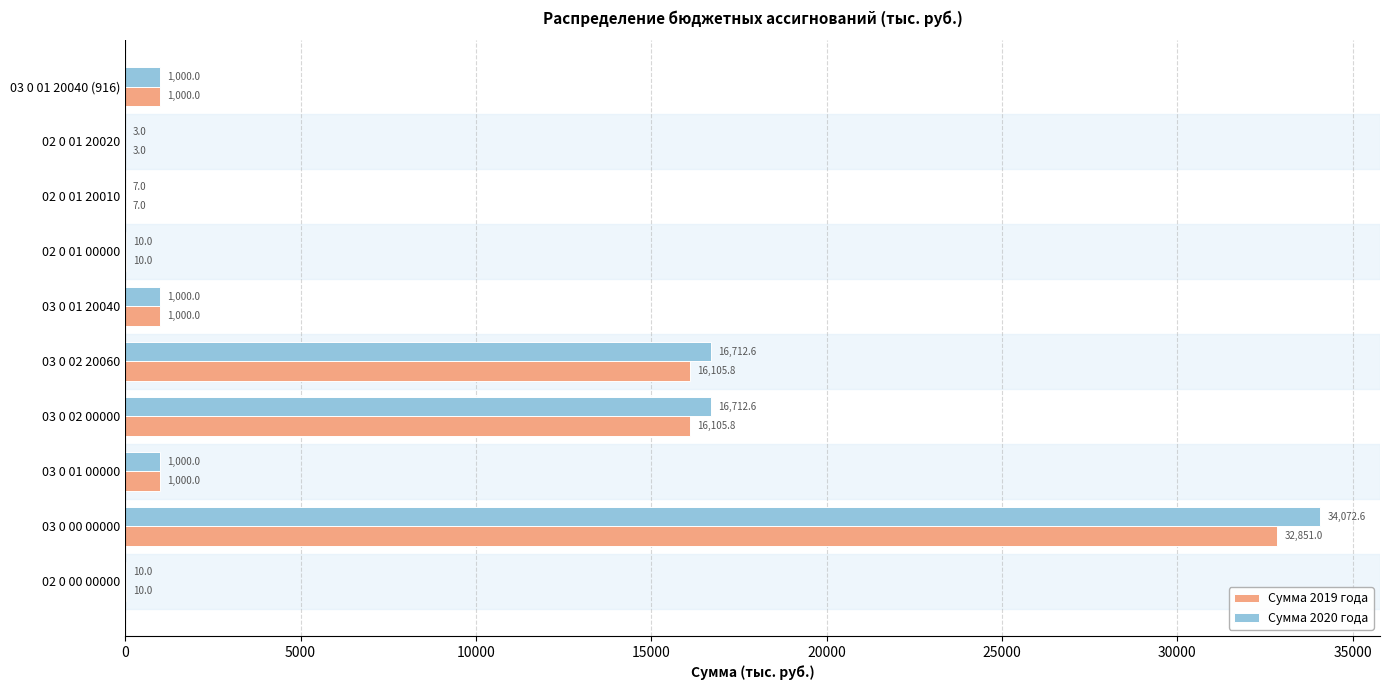

Which category has the highest value across all series?

03 0 00 00000